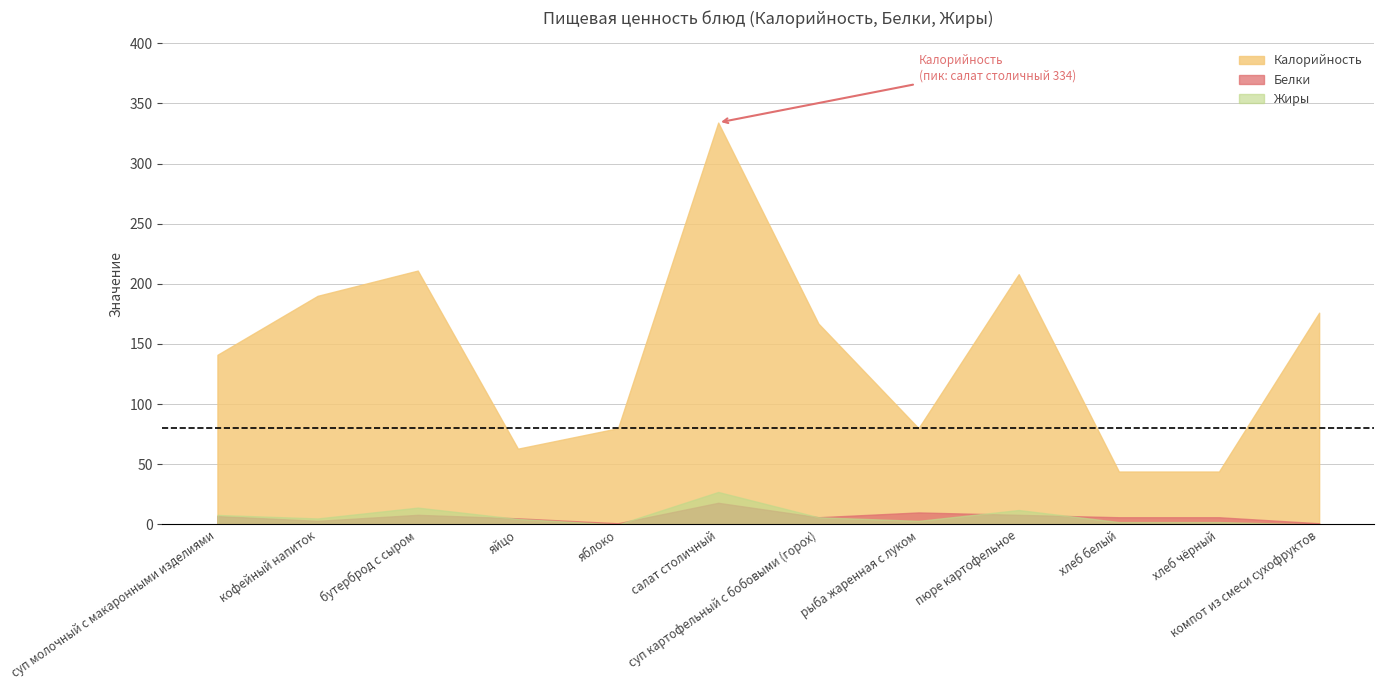

What is the label of the 11th point from the left?

хлеб чёрный